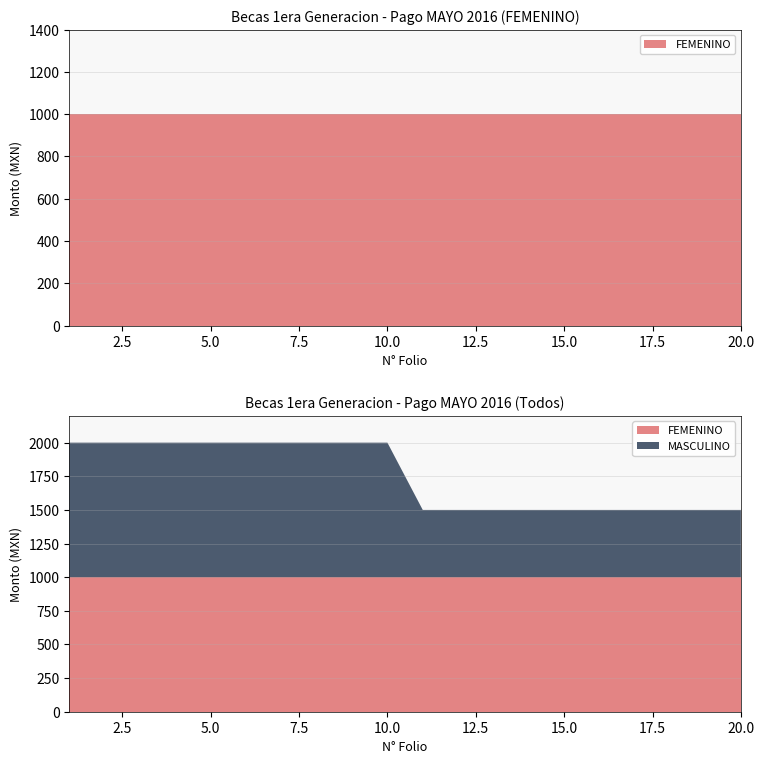

Reading left to right, what are all the values shown in this chart?

FEMENINO: 1=1000	2=1000	3=1000	4=1000	5=1000	6=1000	7=1000	8=1000	9=1000	10=1000	11=1000	12=1000	13=1000	14=1000	15=1000	16=1000	17=1000	18=1000	19=1000	20=1000
MASCULINO: 1=1000	2=1000	3=1000	4=1000	5=1000	6=1000	7=1000	8=1000	9=1000	10=1000	11=500	12=500	13=500	14=500	15=500	16=500	17=500	18=500	19=500	20=500